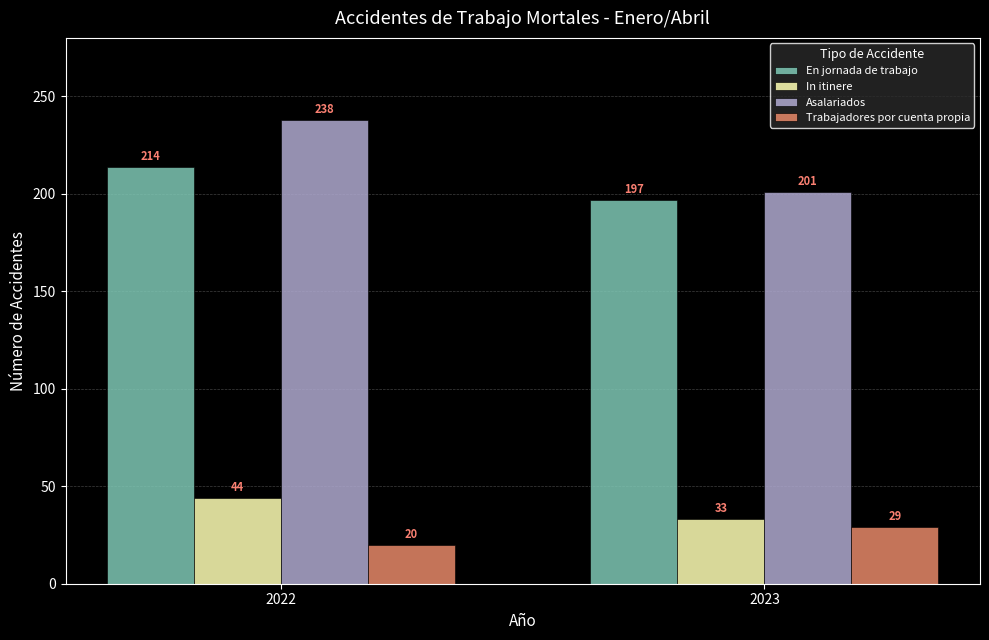

How many data points in Trabajadores por cuenta propia are less than 29?

1